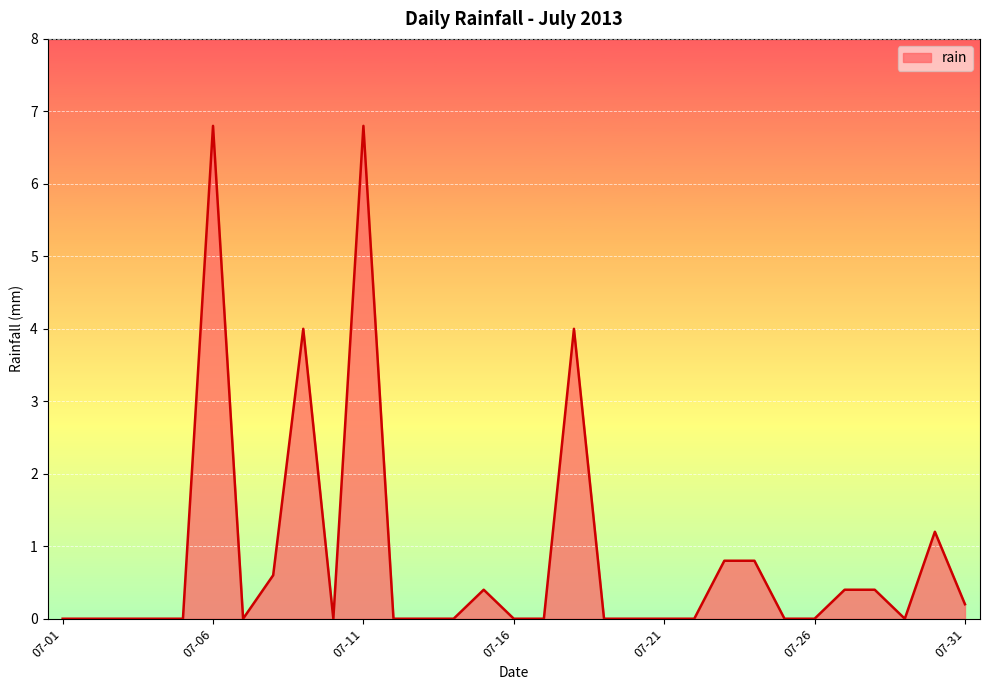

What is the greatest value displayed?

6.8